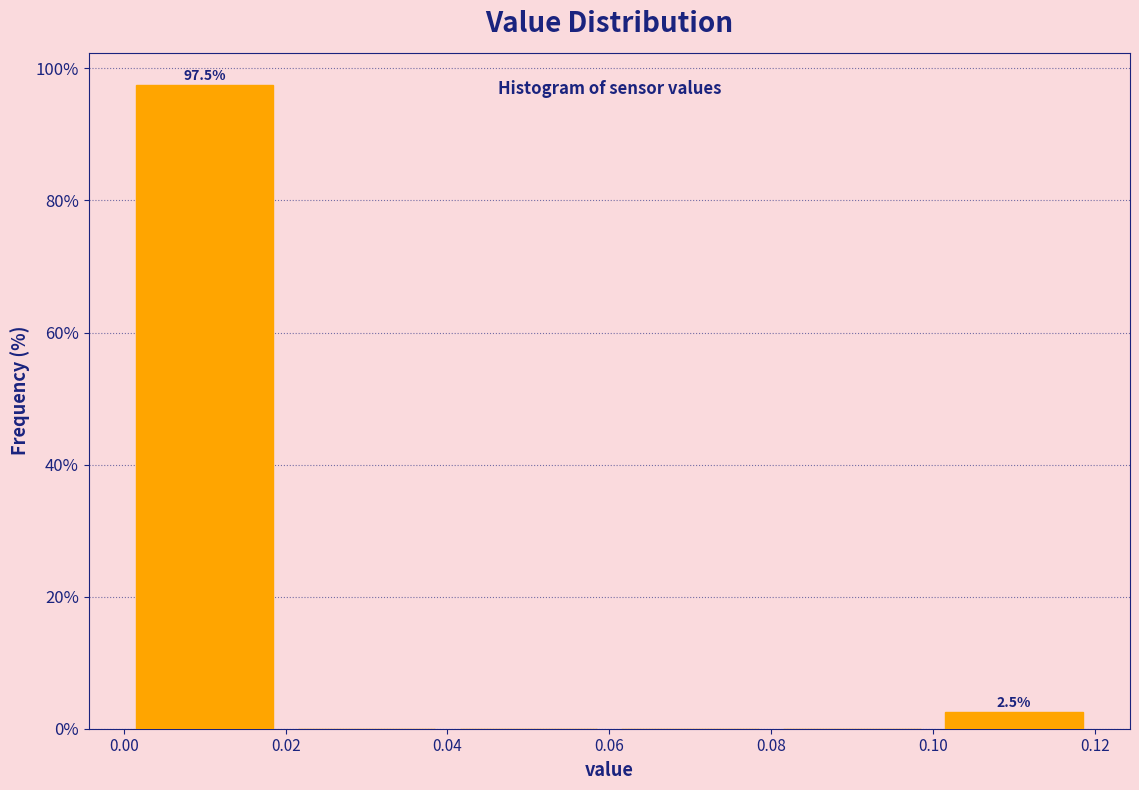

Over which range of the x-axis is the bar tallest?

0.00 to 0.02